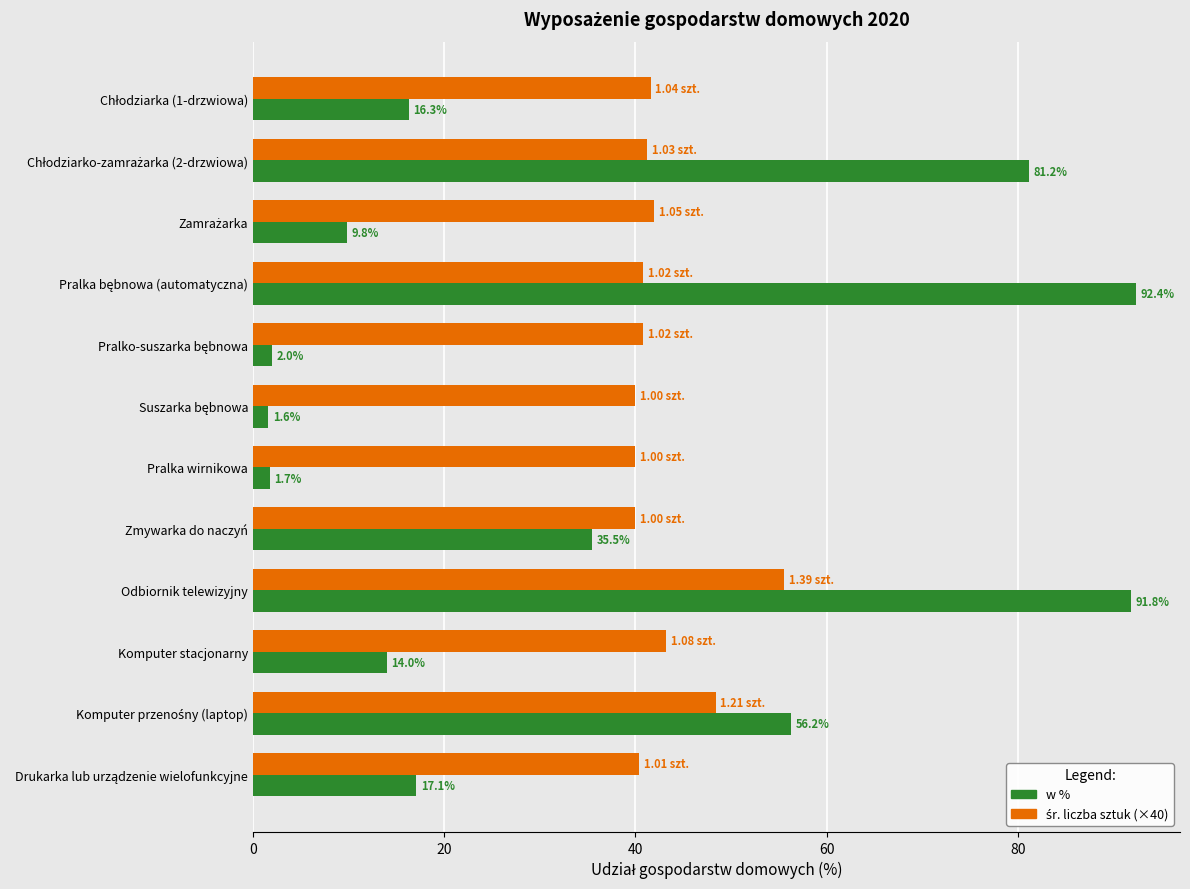

What is the difference between the highest and lowest values at Komputer stacjonarny?

29.2